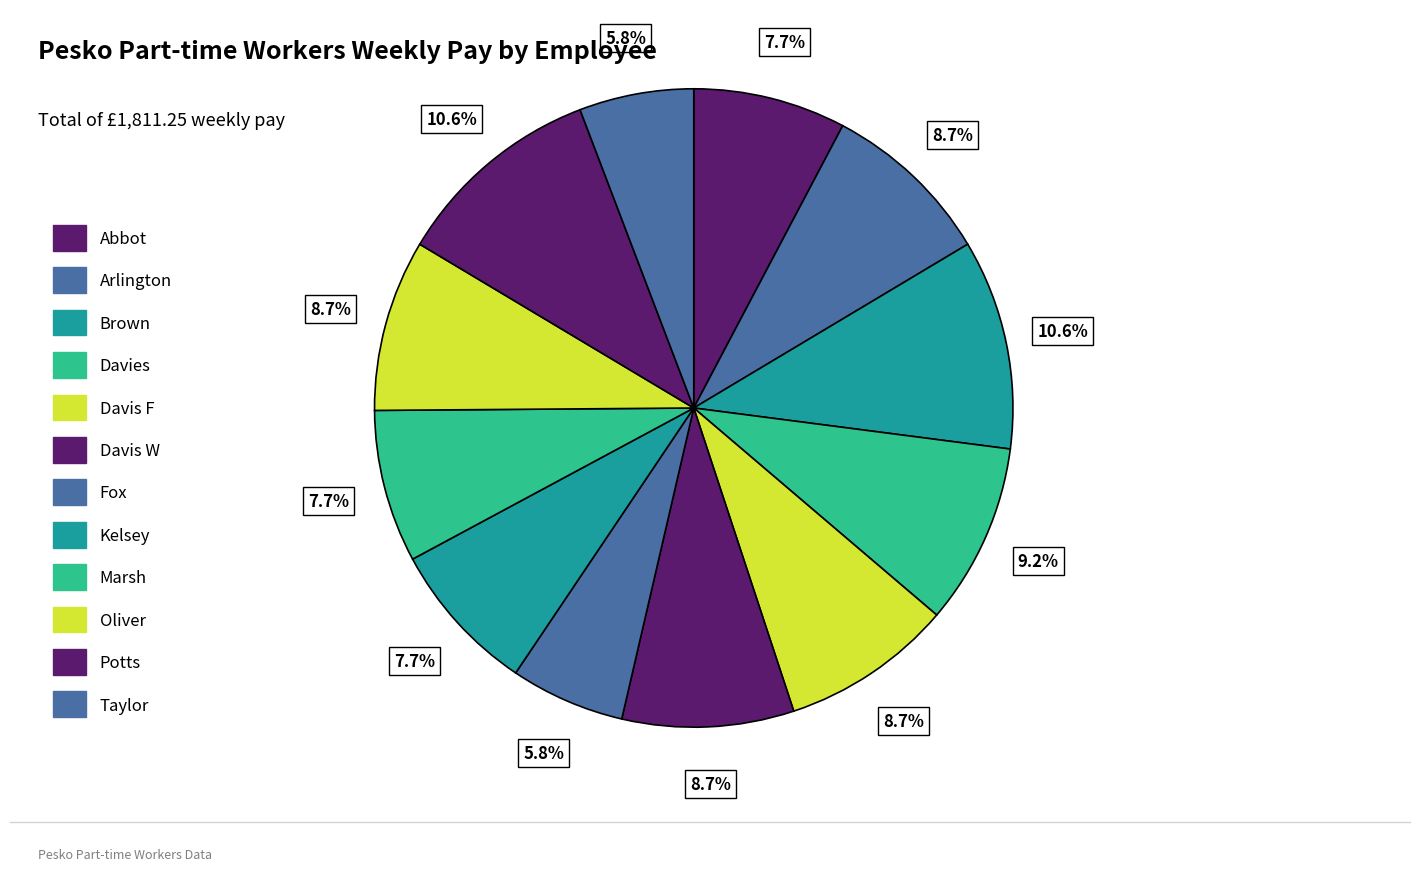

Does Oliver represent more than half of the total?

No